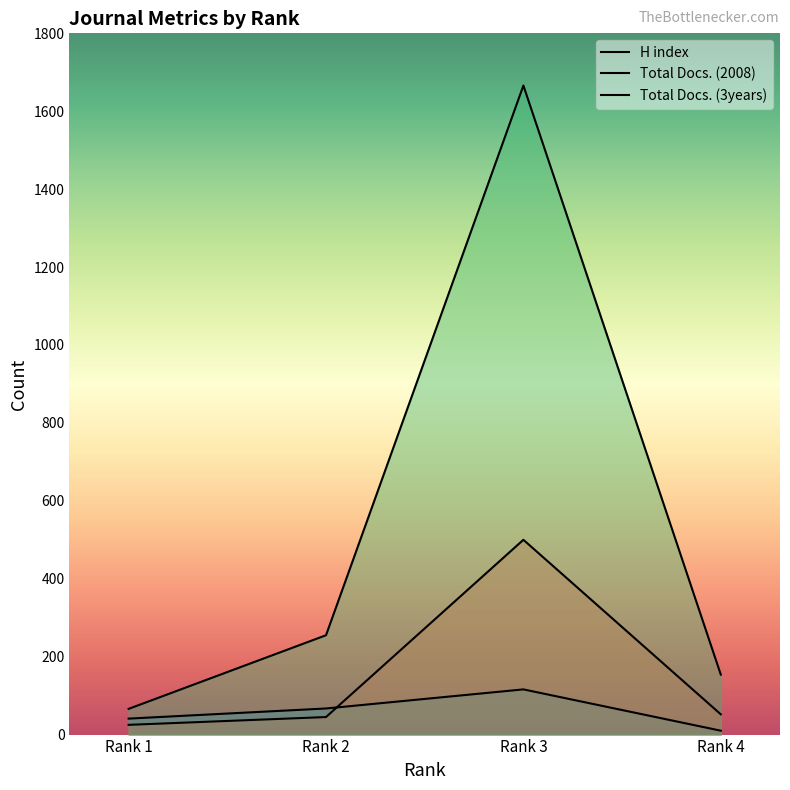

True or false: H index and Total Docs. (3years) intersect in this chart.

False